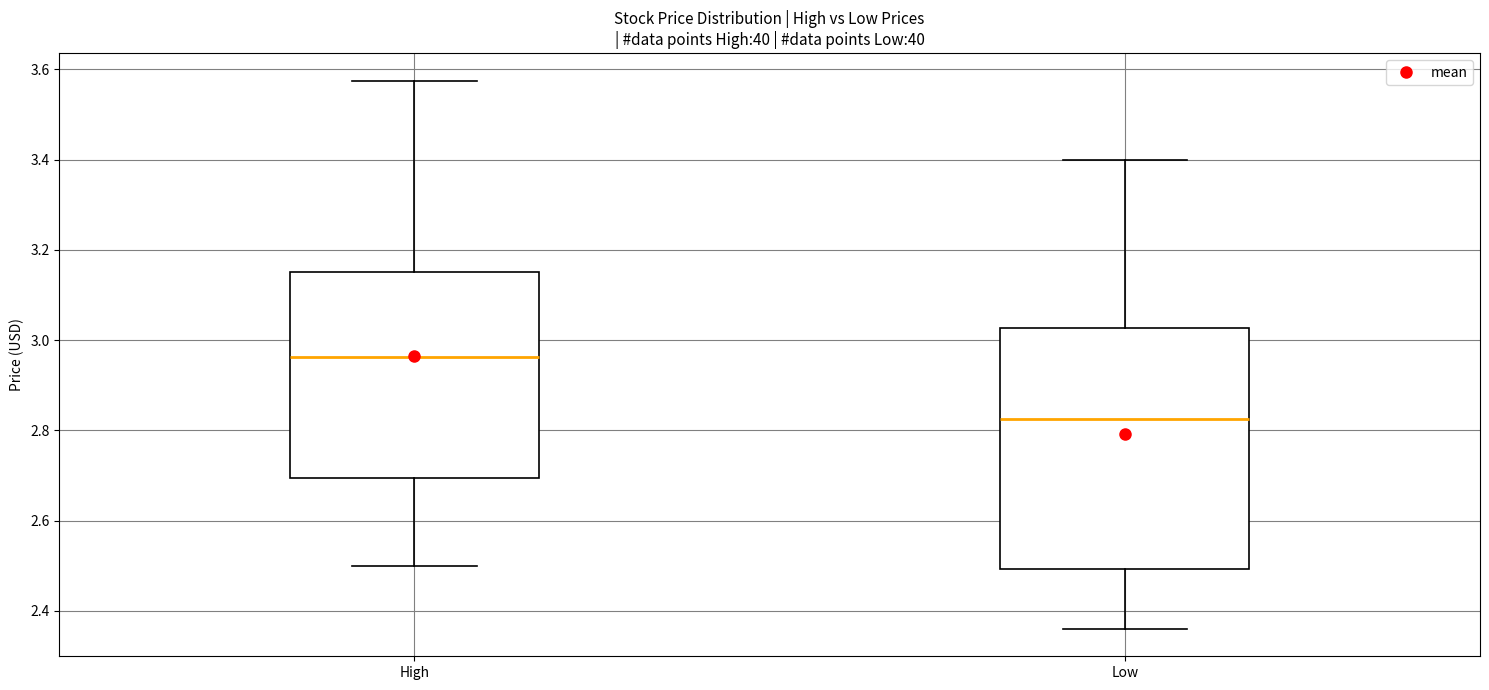

Reading left to right, transcribe this box plot: for each box, give where its median line is, the range the box spans, and where its two whiskers end, as read against the y-axis. The values are not printed on the chart, so give them approximately, as read against the axis.

High: median 2.96, box 2.70 to 3.16, whiskers 2.50 to 3.58
Low: median 2.82, box 2.50 to 3.02, whiskers 2.36 to 3.40